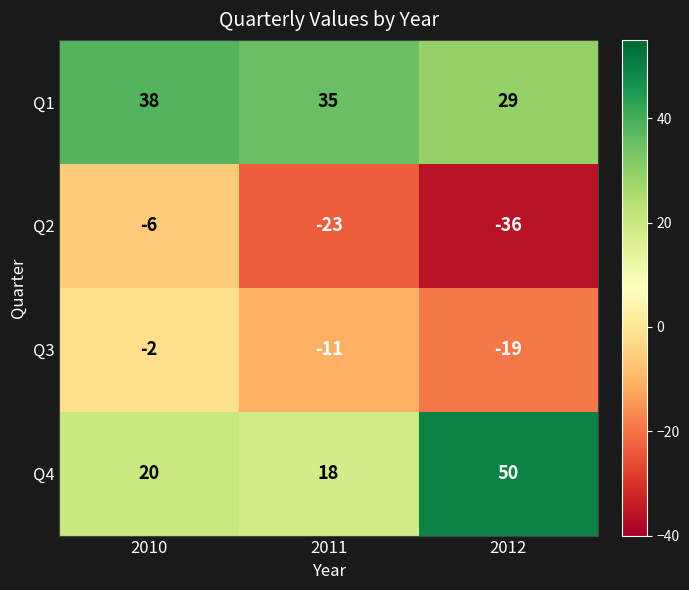

How many categories are shown in the chart?

3